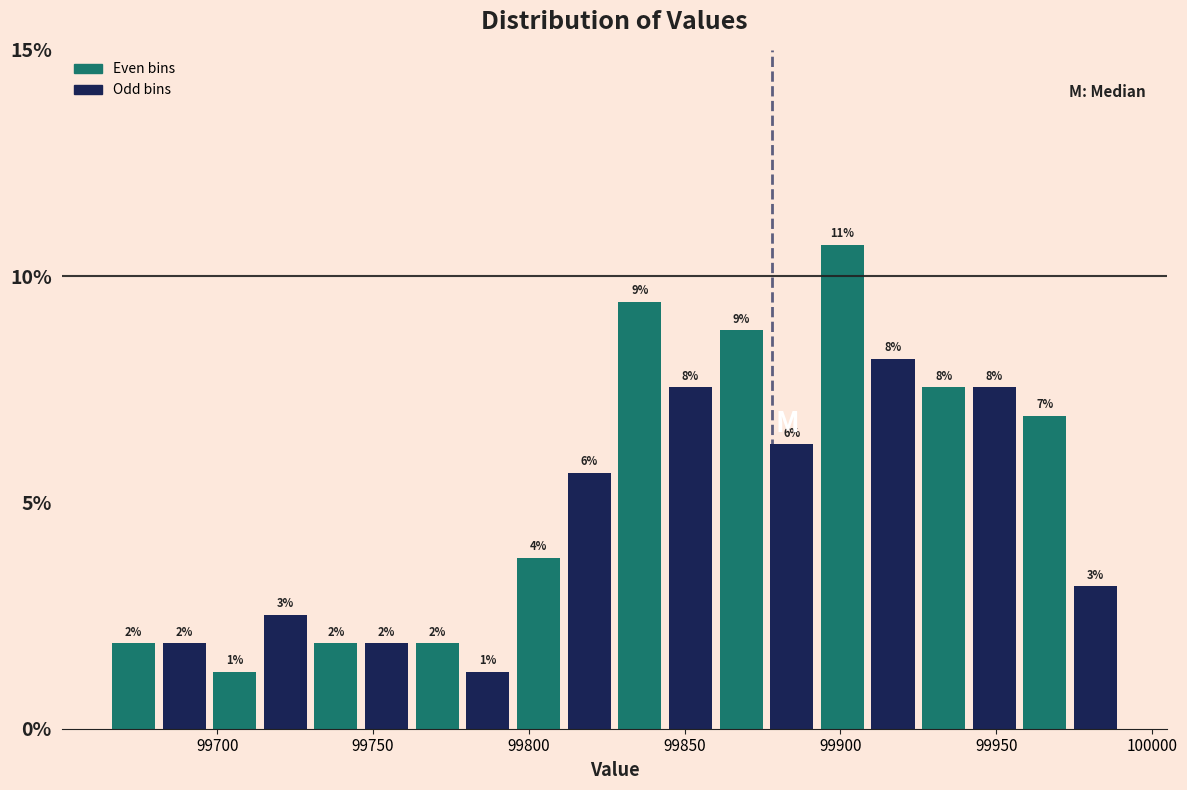

Read against the x-axis, roughly where is the centre of the tallest bar?

99900